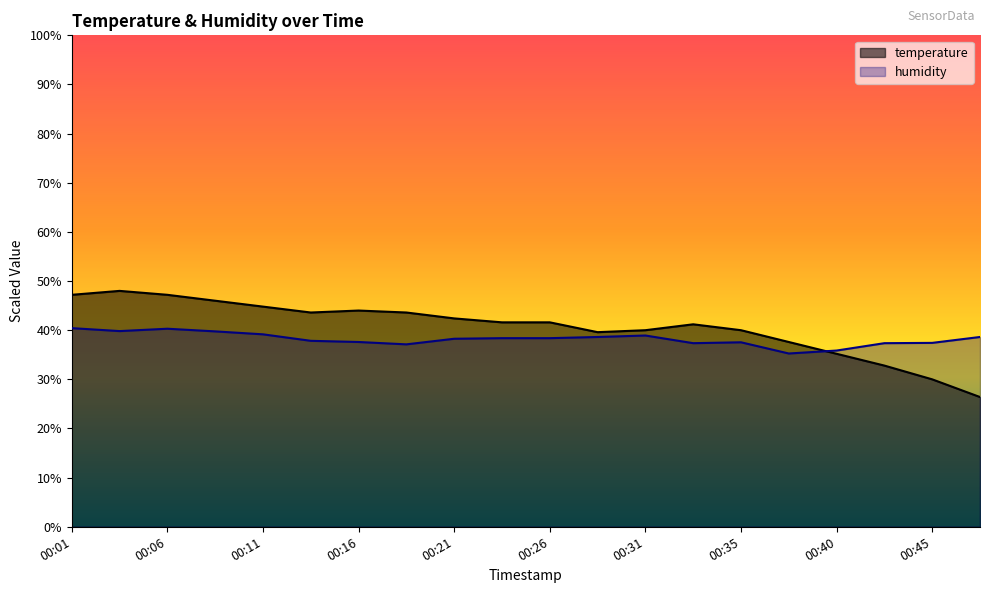

The value of humidity at 00:31 is 38.9. True or false?

True